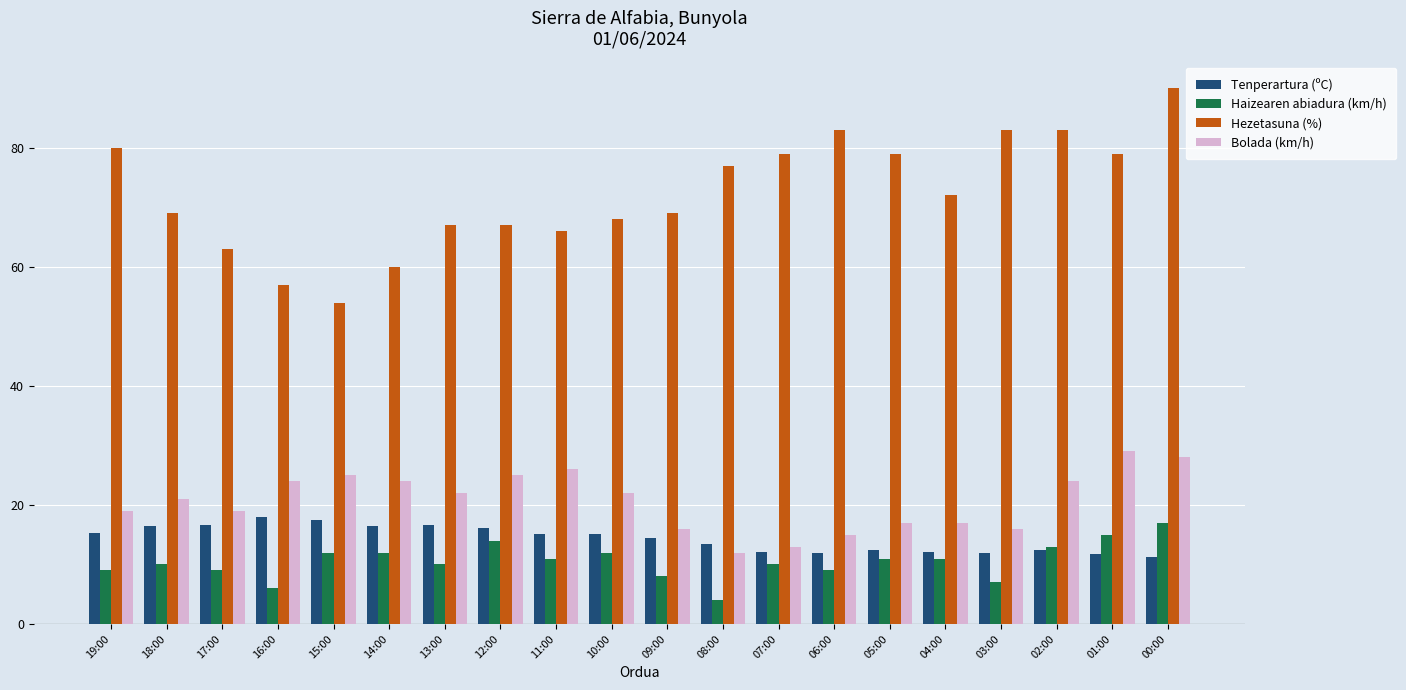

What is the difference between the second highest and second lowest values in the Tenperartura (ºC) series?

5.8